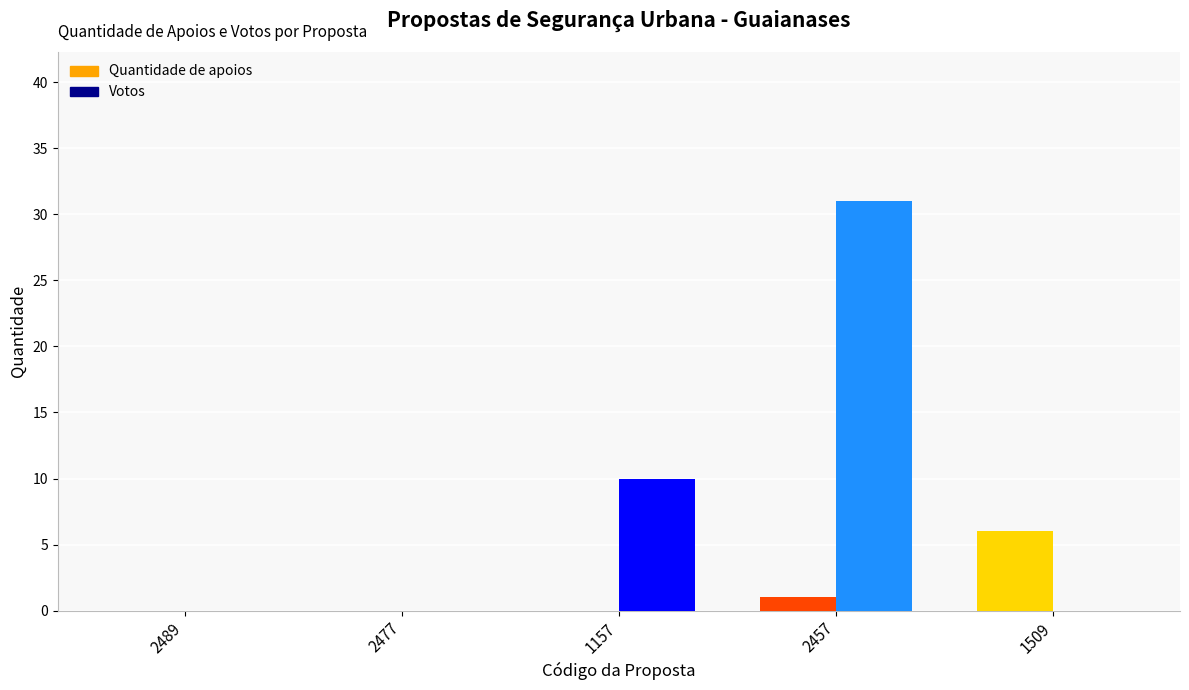

Reading right to left, extract all data points from this chart.

Quantidade de apoios: 1509=6	2457=1	1157=0	2477=0	2489=0
Votos: 1509=0	2457=31	1157=10	2477=0	2489=0